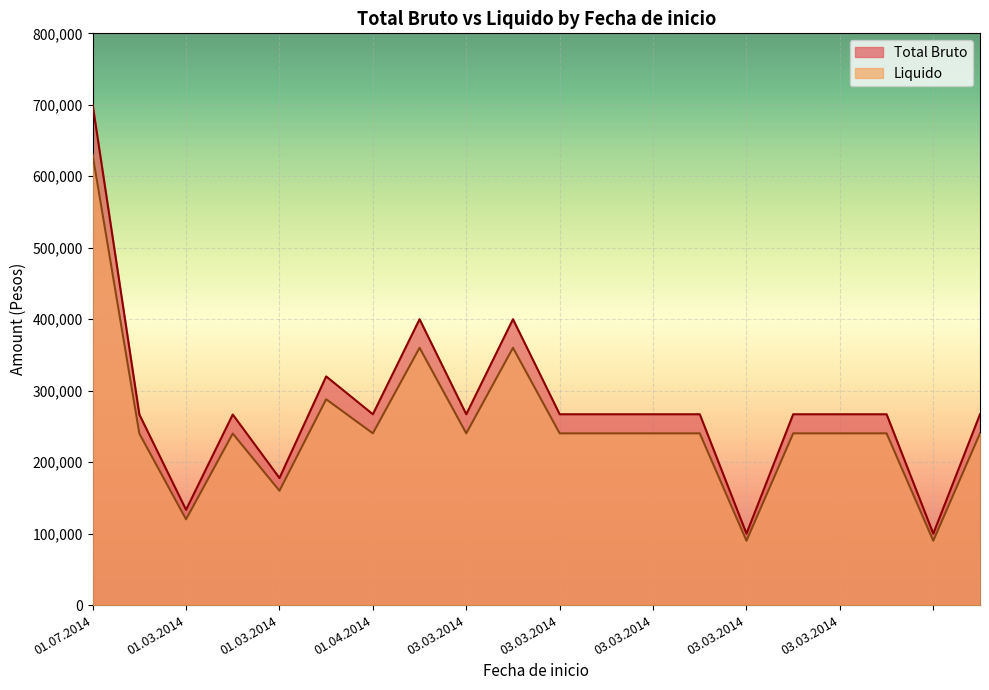

At which label does Total Bruto first exceed 267000?

01.07.2014